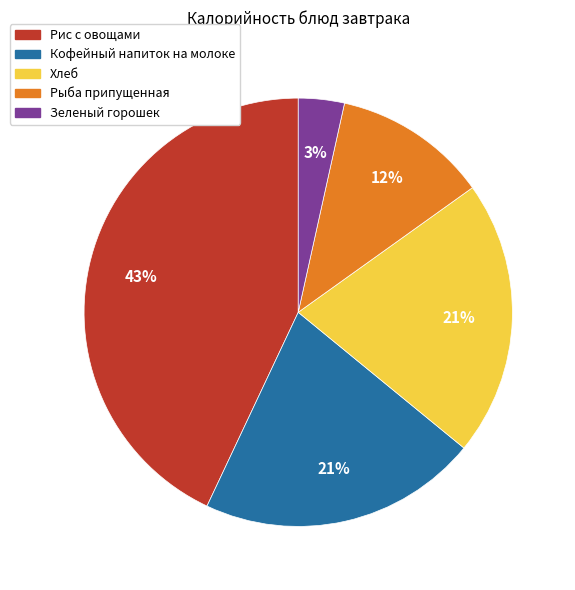

How many slices are in this pie chart?

5